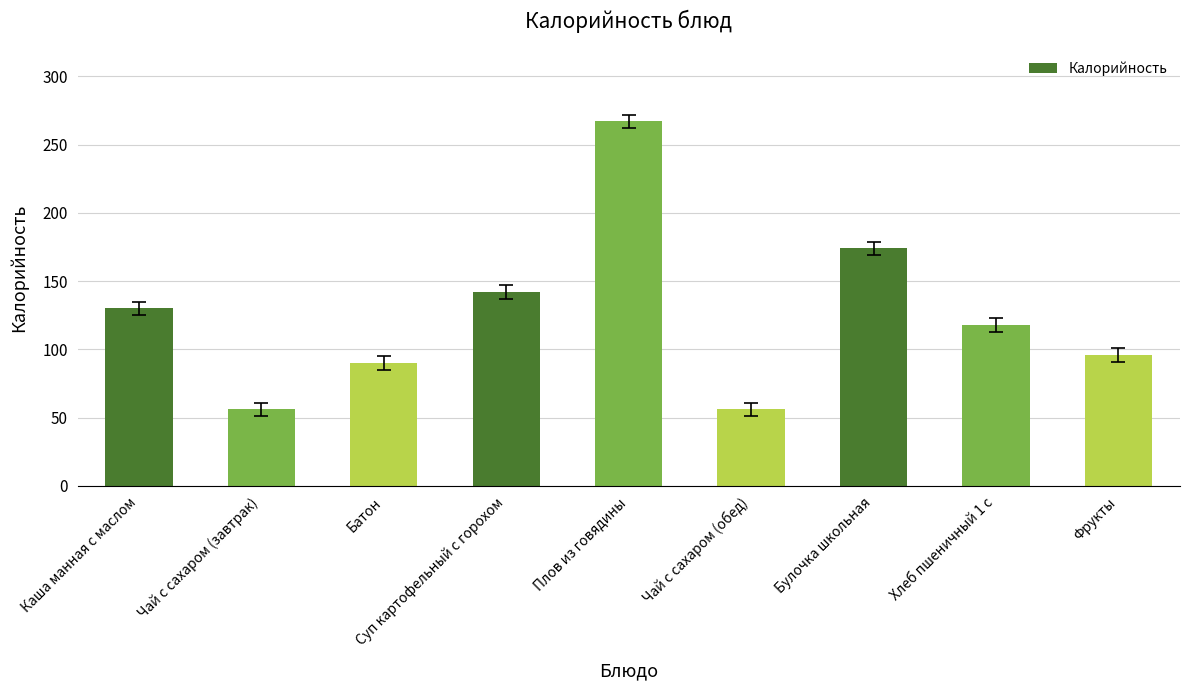

What is the average value?

125